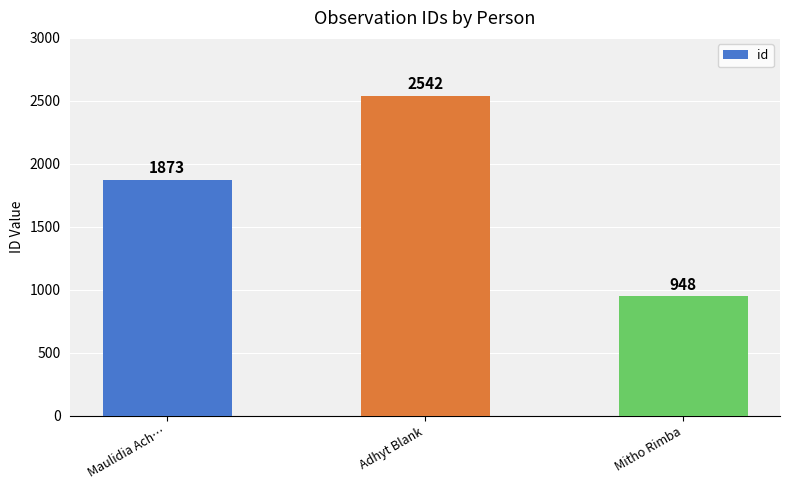

Rank the categories by value from lowest to highest.

Mitho Rimba, Maulidia Ach…, Adhyt Blank